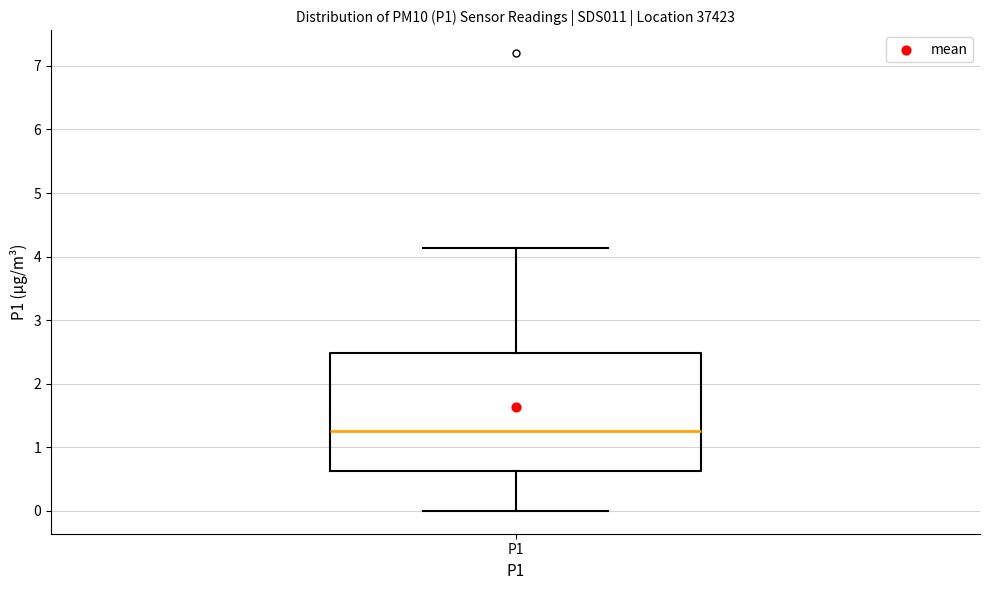

Read this box plot against the y-axis: the position of the median line, the range covered by the box, and the ends of both whiskers. The values are not printed on the chart, so give them approximately, as read against the axis.

median 1.3, box 0.6 to 2.5, whiskers 0.0 to 4.1